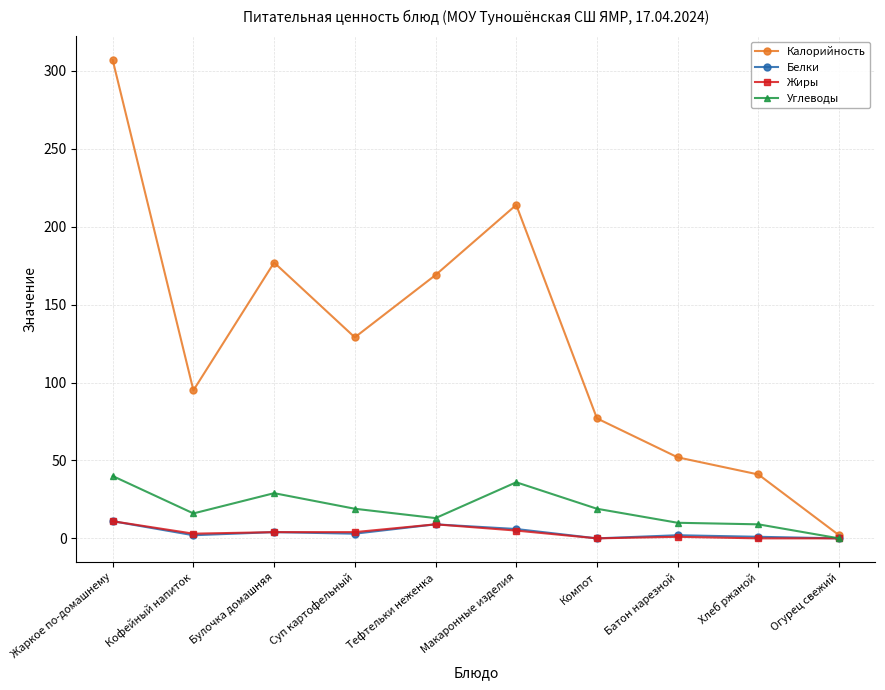

In Калорийность, how many points are lower than both neighbors (excluding endpoints)?

2